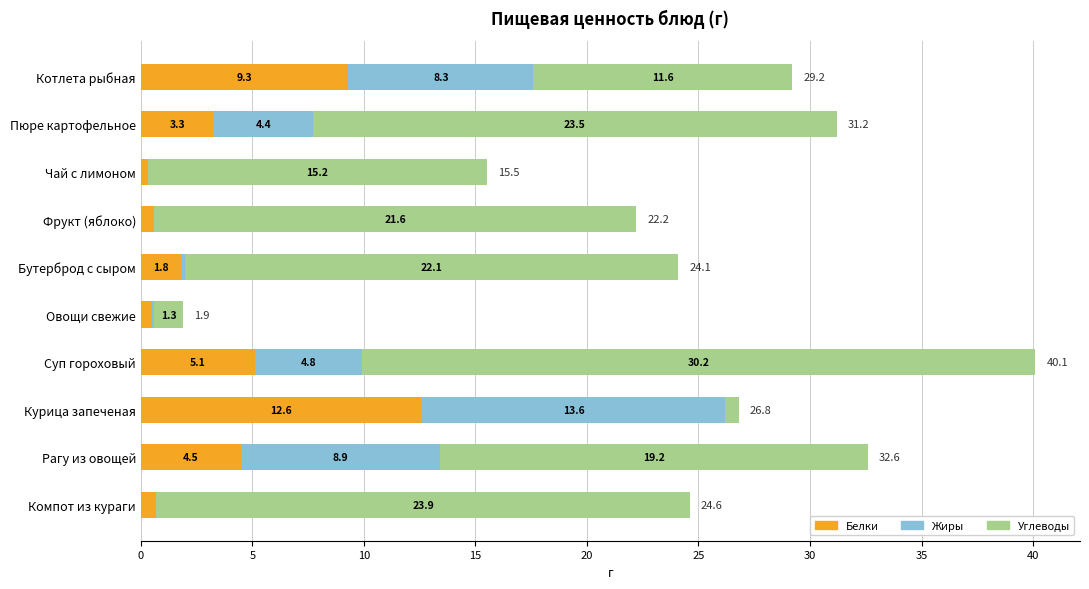

What are all the series names shown in the legend?

Белки, Жиры, Углеводы